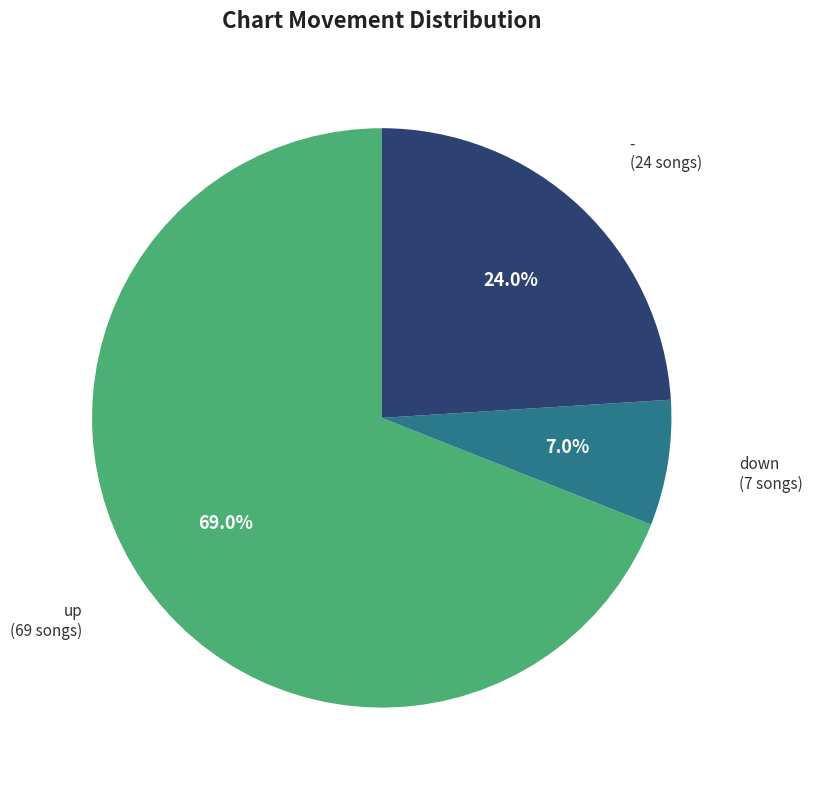

How many segments does this pie chart have?

3